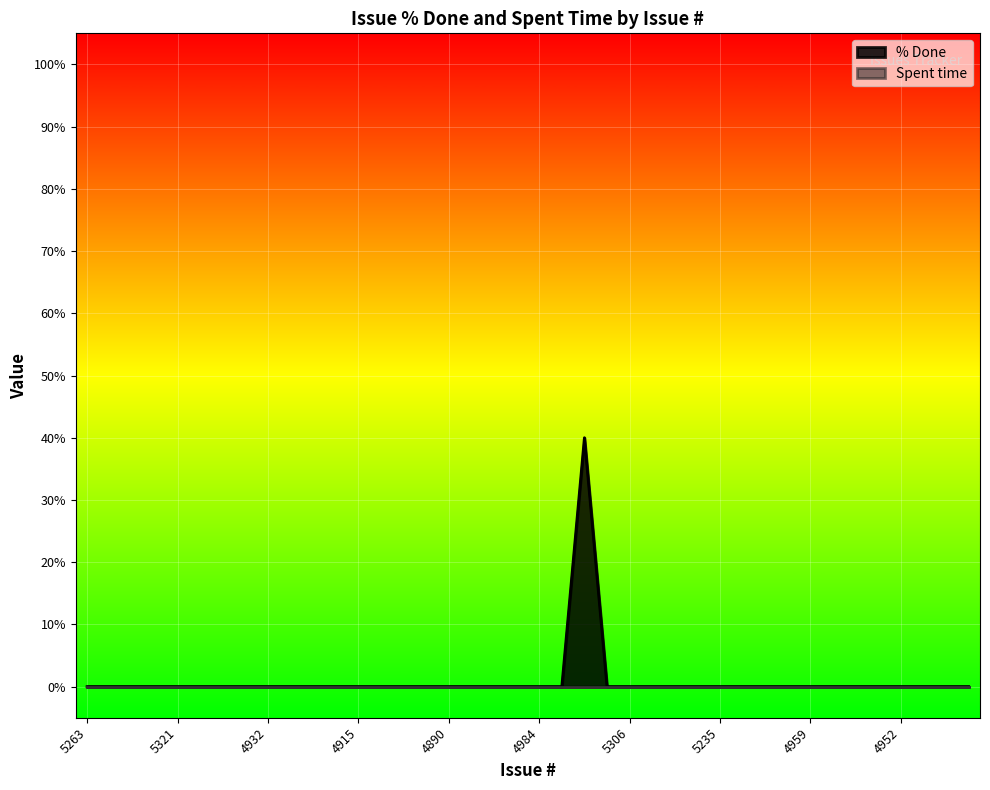

Reading left to right, what are all the values shown in this chart?

0	0	0	0	0	0	0	0	0	0	0	0	0	0	0	0	0	0	0	0	0	0	40	0	0	0	0	0	0	0	0	0	0	0	0	0	0	0	0	0